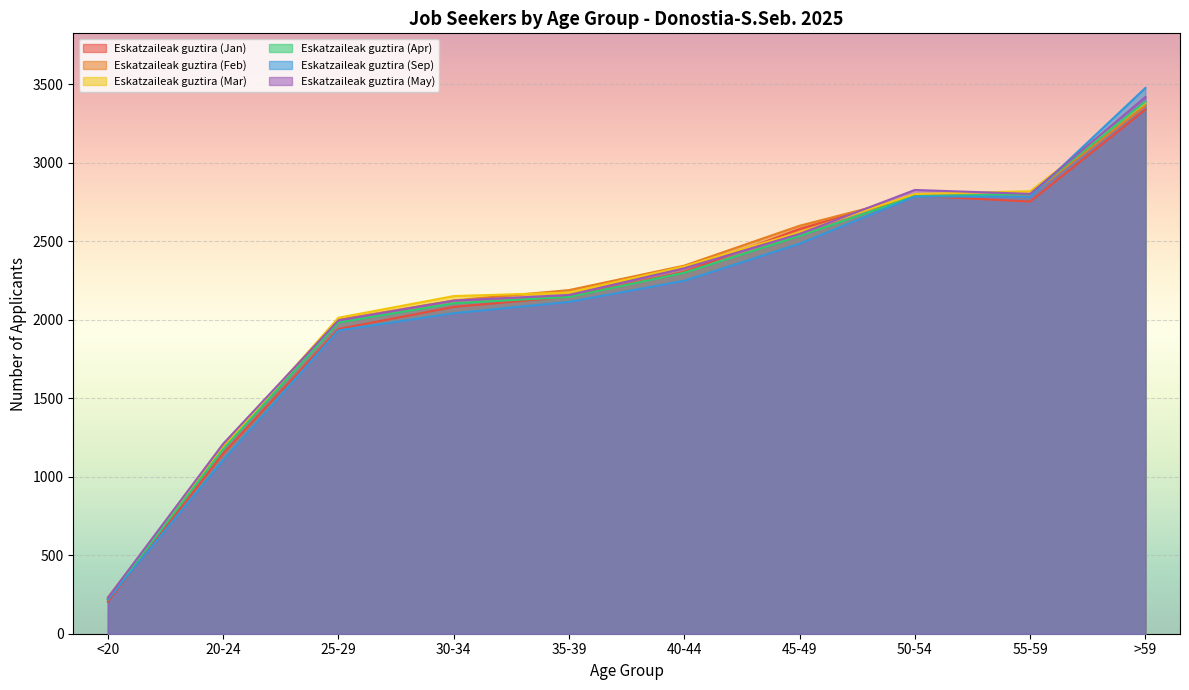

What are all the series names shown in the legend?

Eskatzaileak guztira (Jan), Eskatzaileak guztira (Feb), Eskatzaileak guztira (Mar), Eskatzaileak guztira (Apr), Eskatzaileak guztira (Sep), Eskatzaileak guztira (May)